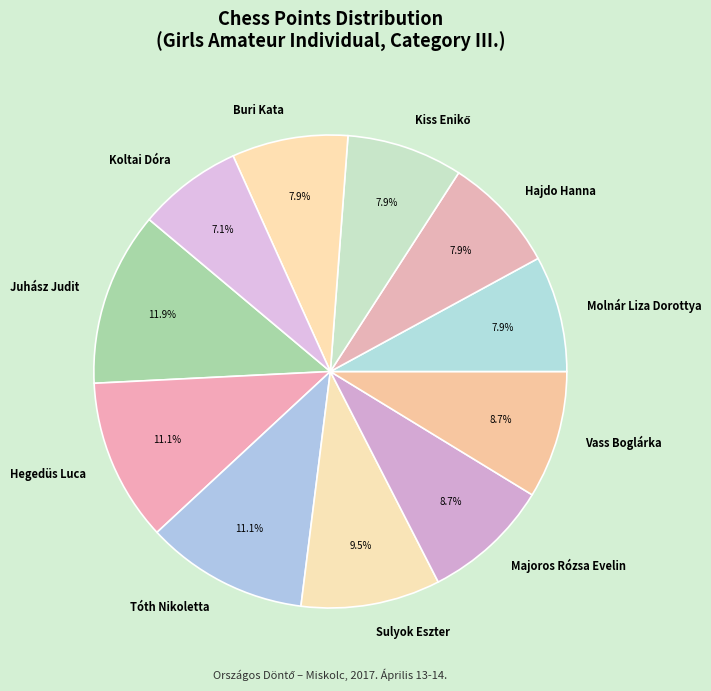

To the nearest percent, what percentage of the pie is Juhász Judit?

12%